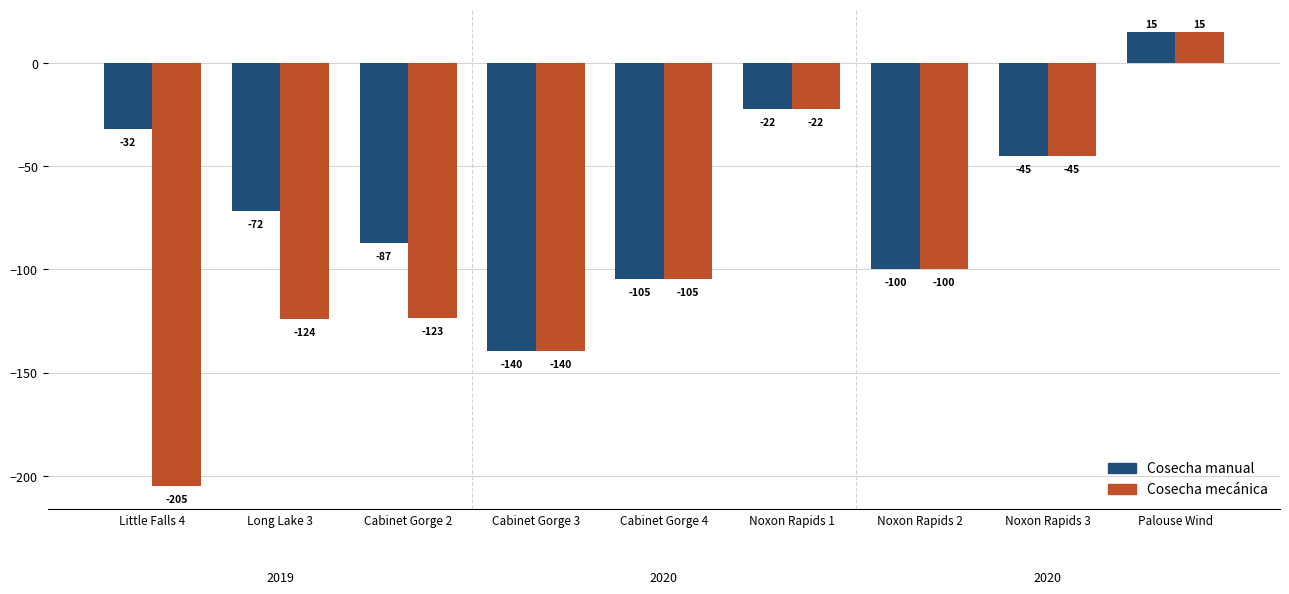

At which category is the sum across all series the highest?

Palouse Wind